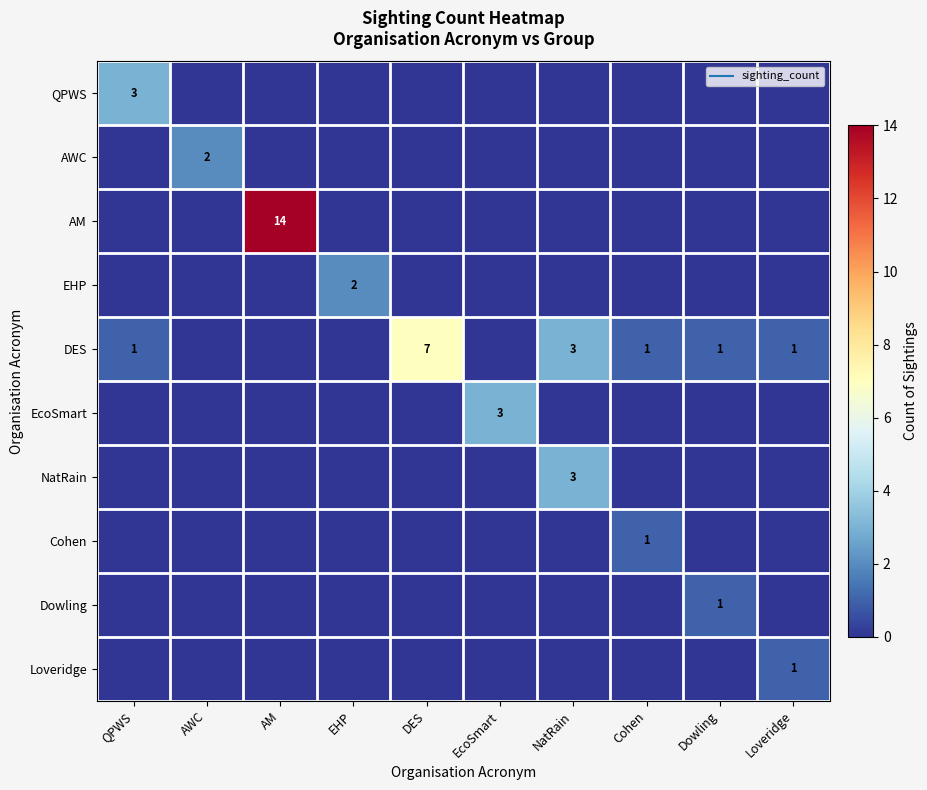

Which has a higher value, EHP or Dowling?

EHP